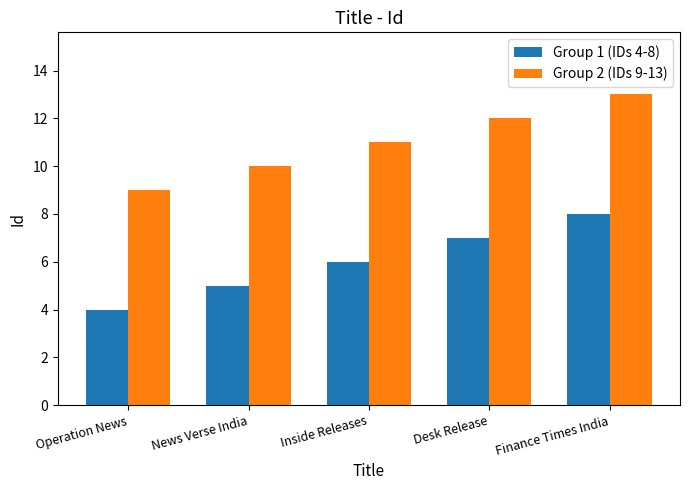

At which label does Group 2 (IDs 9-13) reach its minimum?

Operation News